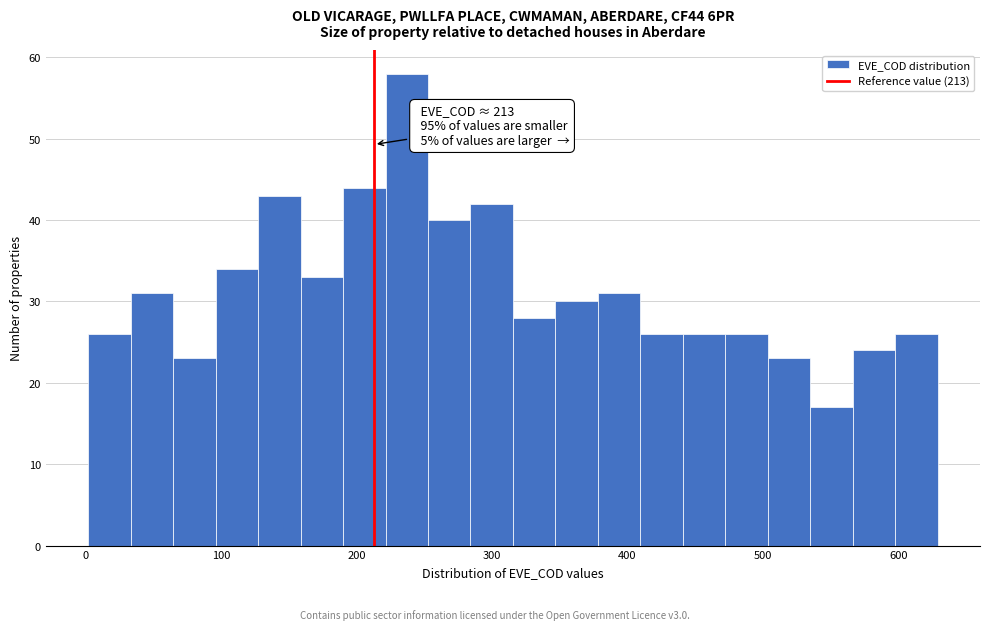

Around what value on the x-axis is the tallest bar? Give the approximate position of its centre, as read against the axis.

240